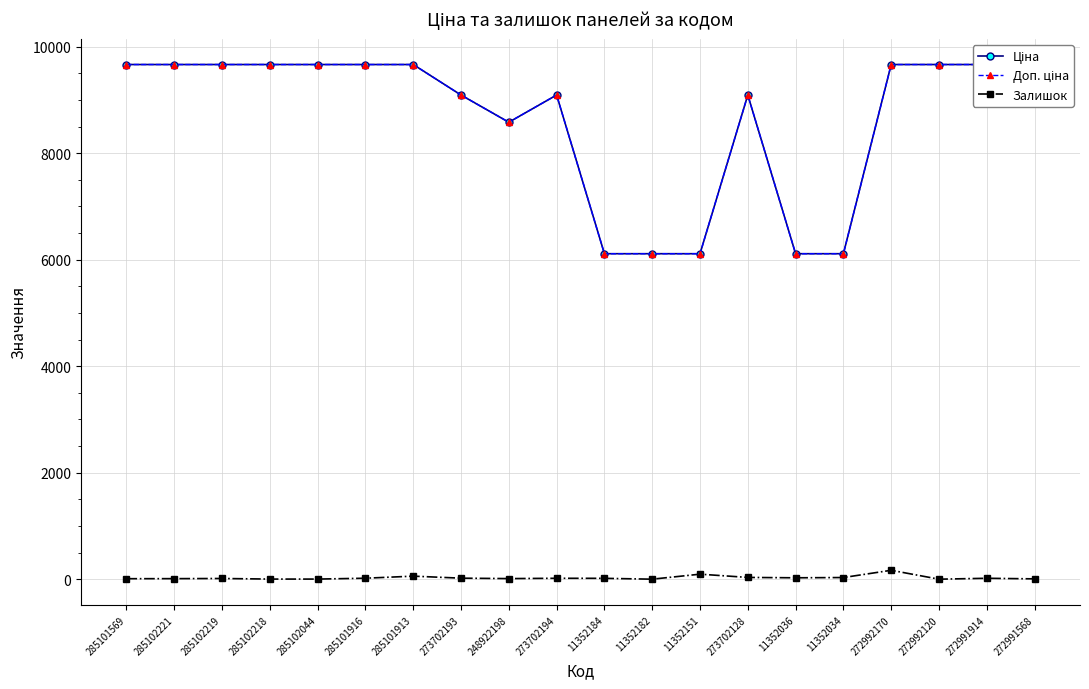

True or false: Доп. ціна has a value of 9664.7 at 272991568.

True